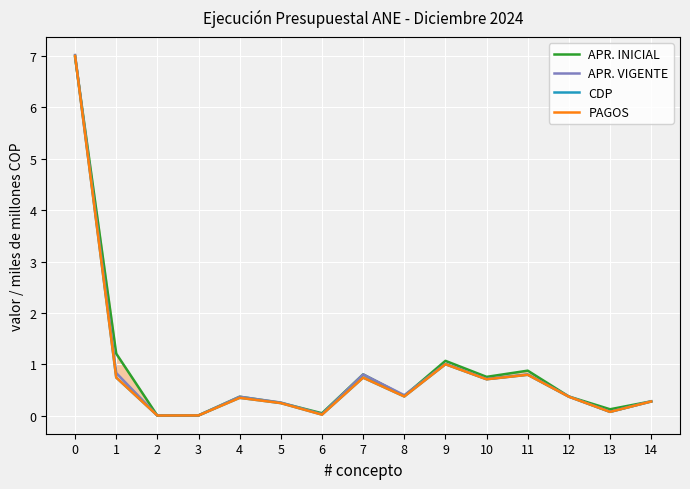

Where is the first local maximum for CDP?

4